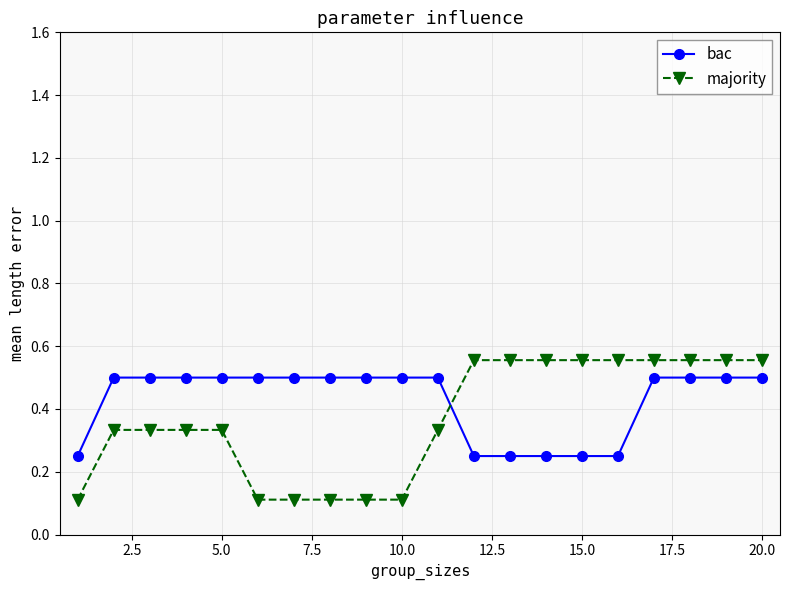

What is the difference between the maximum and minimum values in the majority series?

0.4